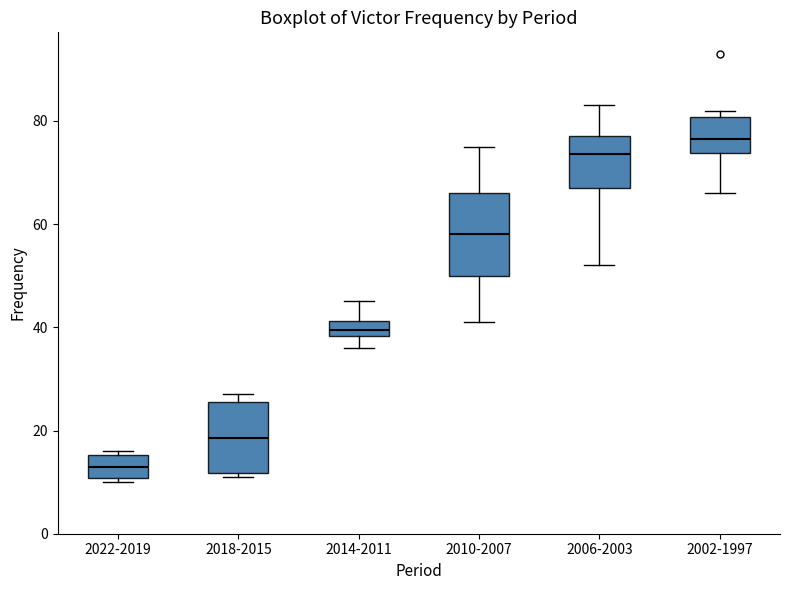

Which box has the lowest median line?

2022-2019